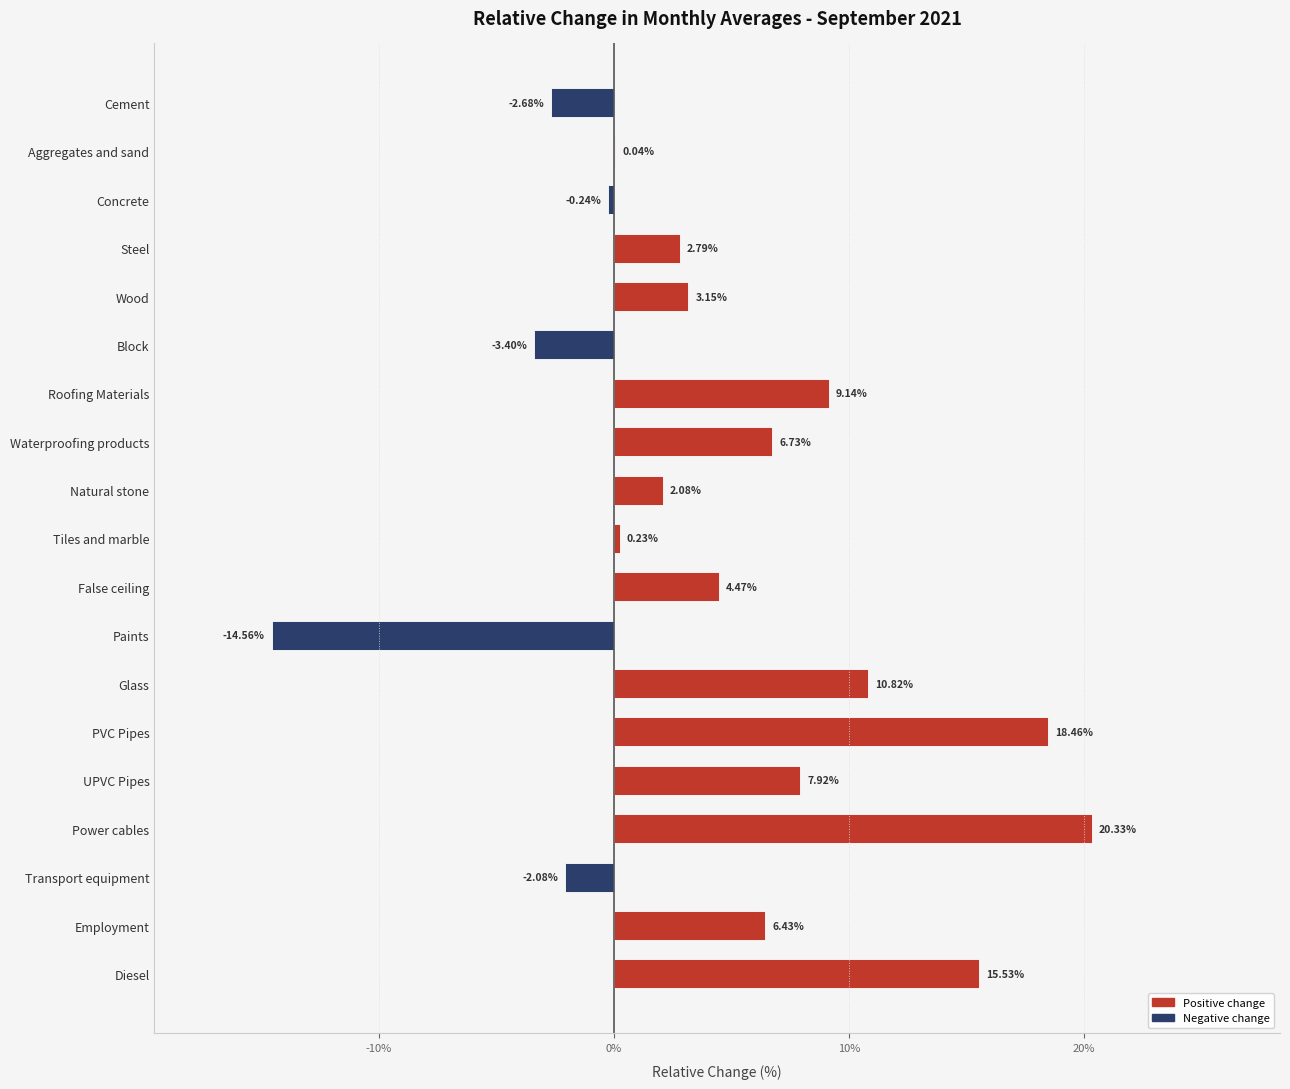

Are the bars horizontal?

Yes